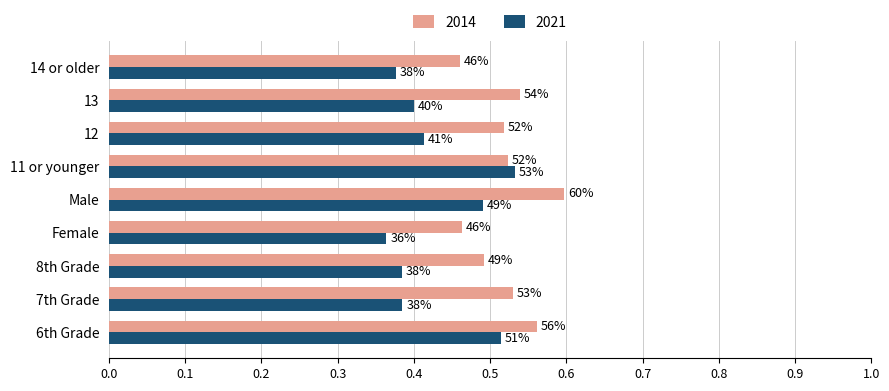

Reading left to right, transcribe all the data shown in this chart.

2014: 0.6	0.5	0.5	0.5	0.6	0.5	0.5	0.5	0.5
2021: 0.5	0.4	0.4	0.4	0.5	0.5	0.4	0.4	0.4